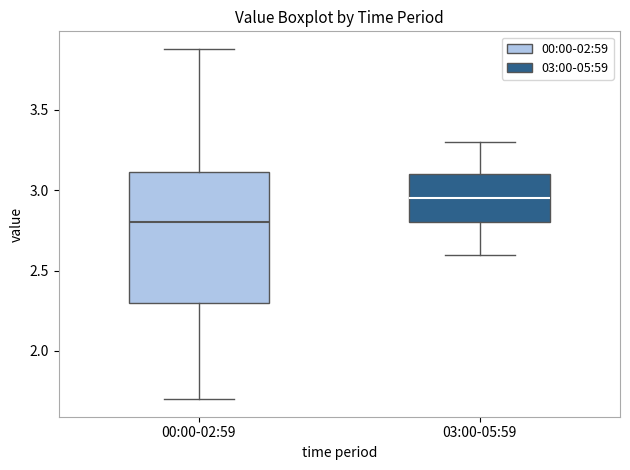

Where is the upper edge of the box for 00:00-02:59 on the y-axis? The values are not printed on the chart, so give them approximately, as read against the axis.

3.10